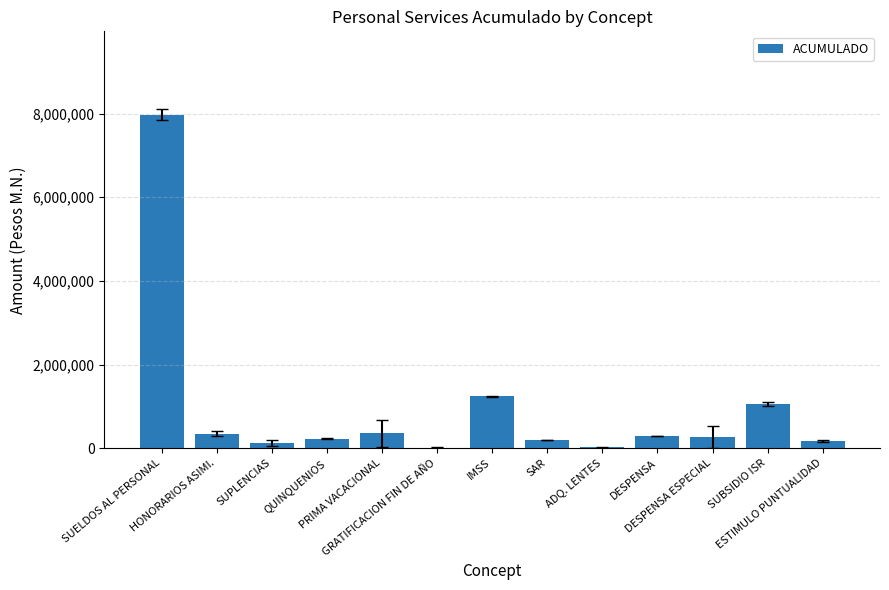

True or false: the data shows 658115.1 at SUBSIDIO ISR.

False